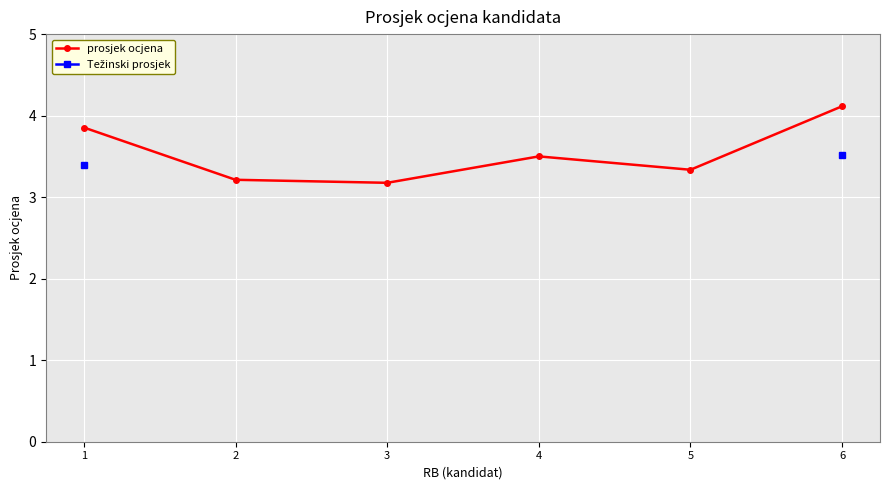

At which label is prosjek ocjena closest to 3?

3